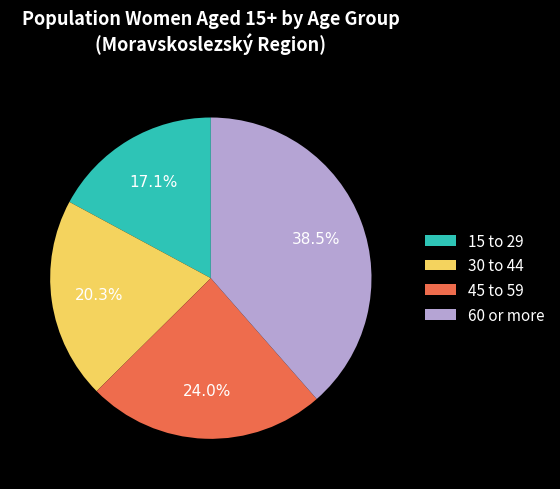

To the nearest percent, what percentage of the pie is 30 to 44?

20%